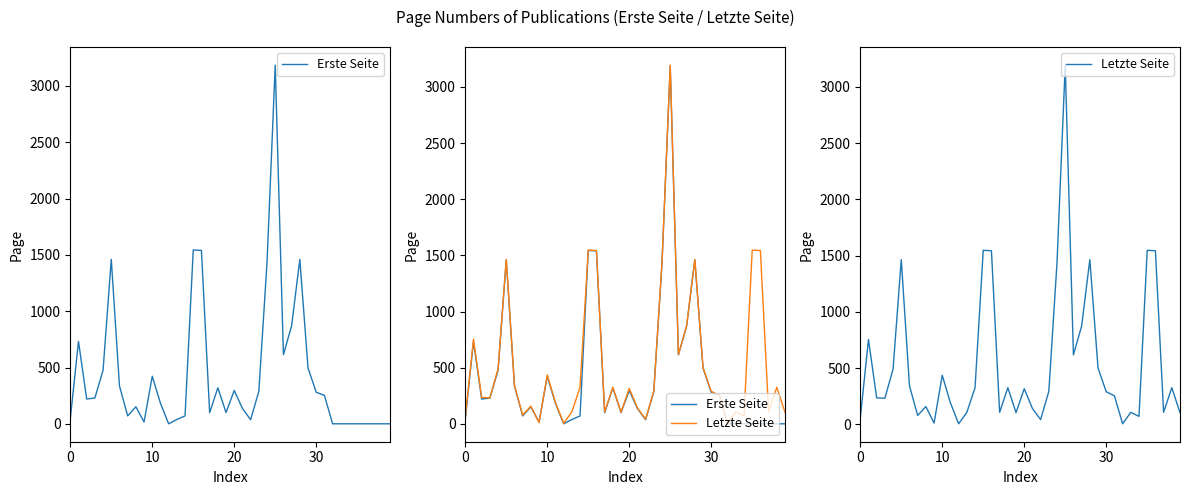

At which category does the chart reach its minimum across all series?

12